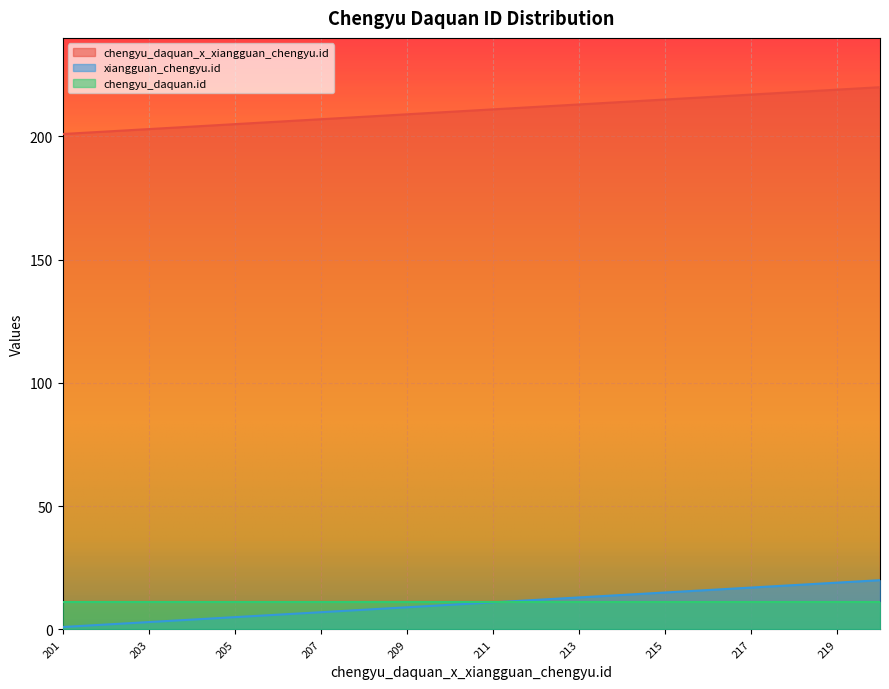

True or false: xiangguan_chengyu.id and chengyu_daquan_x_xiangguan_chengyu.id cross at least once.

False